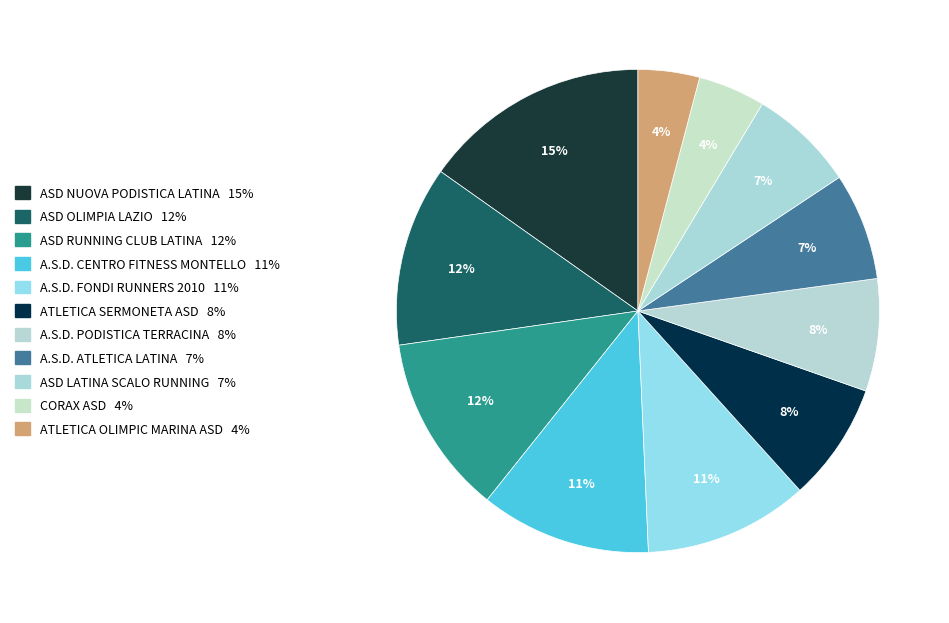

Approximately how many times larger is the value at ATLETICA OLIMPIC MARINA ASD compared to A.S.D. ATLETICA LATINA?

0.6